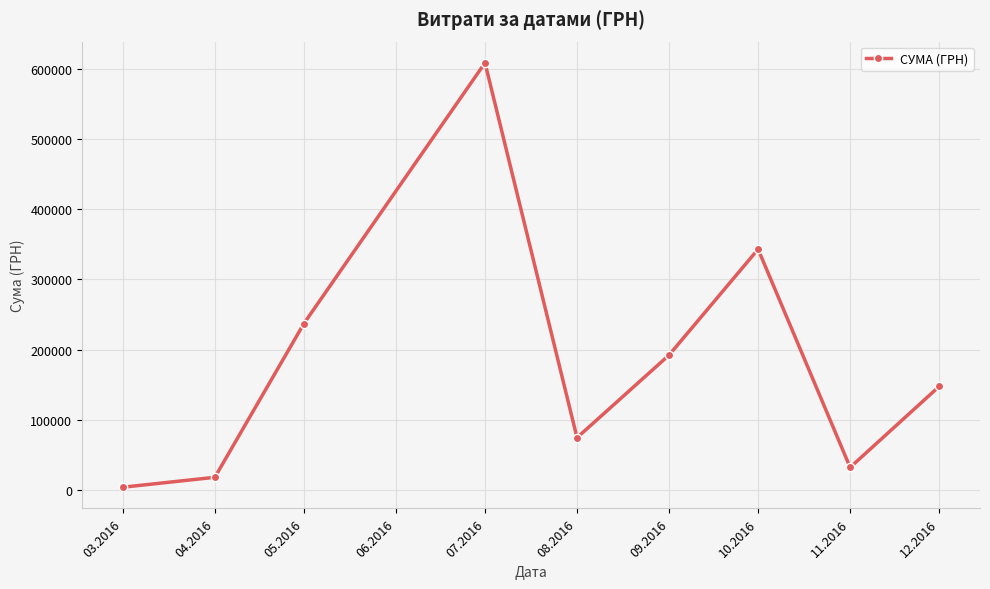

Which has a higher value, 11.2016 or 07.2016?

07.2016